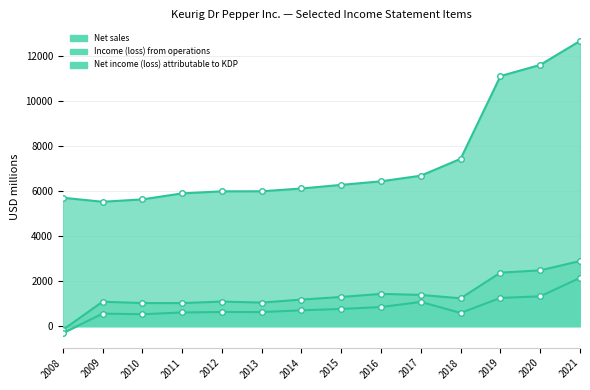

What is the maximum value for Income (loss) from operations?

2894